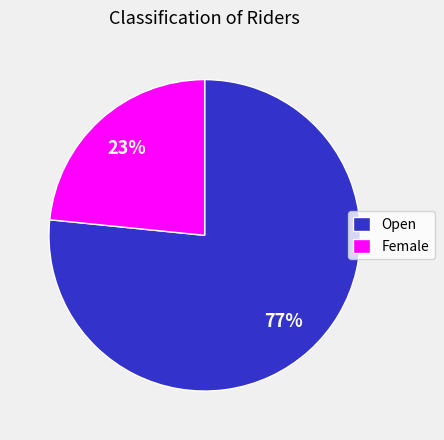

To the nearest percent, what percentage of the pie is Open?

77%